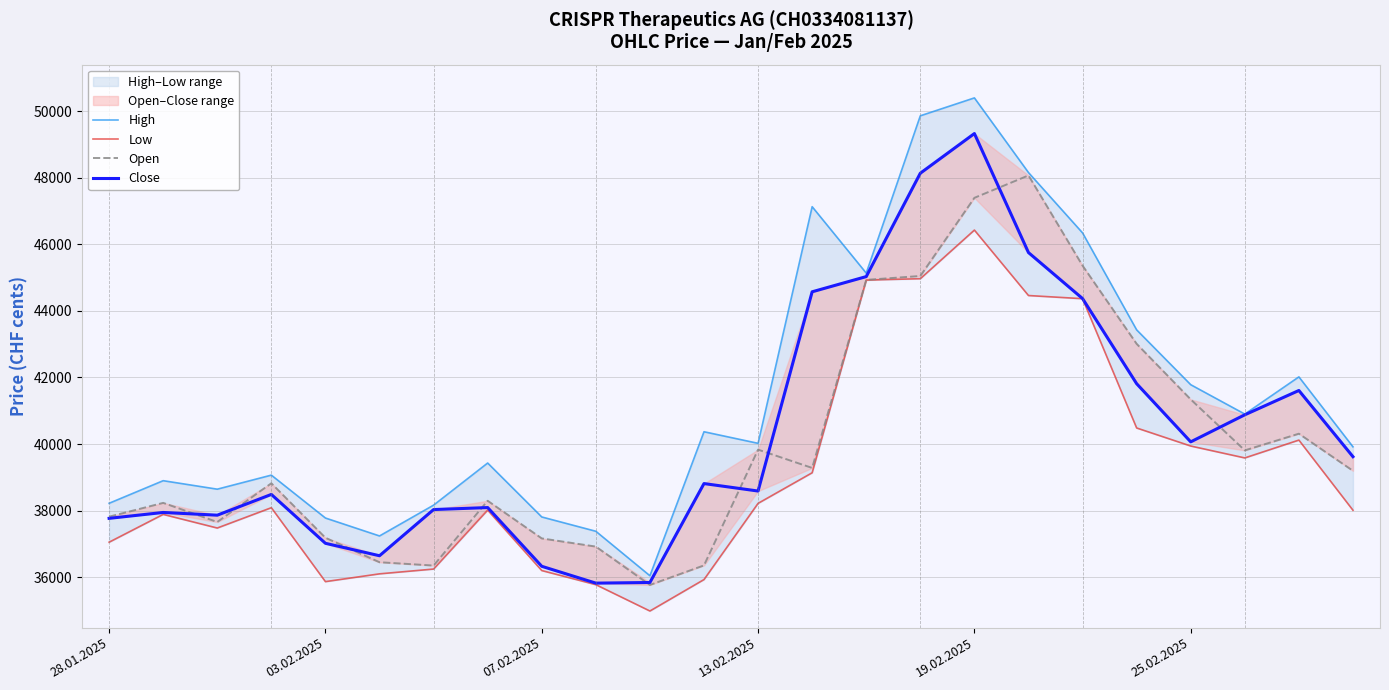

What is the lowest value of the High series?

36041